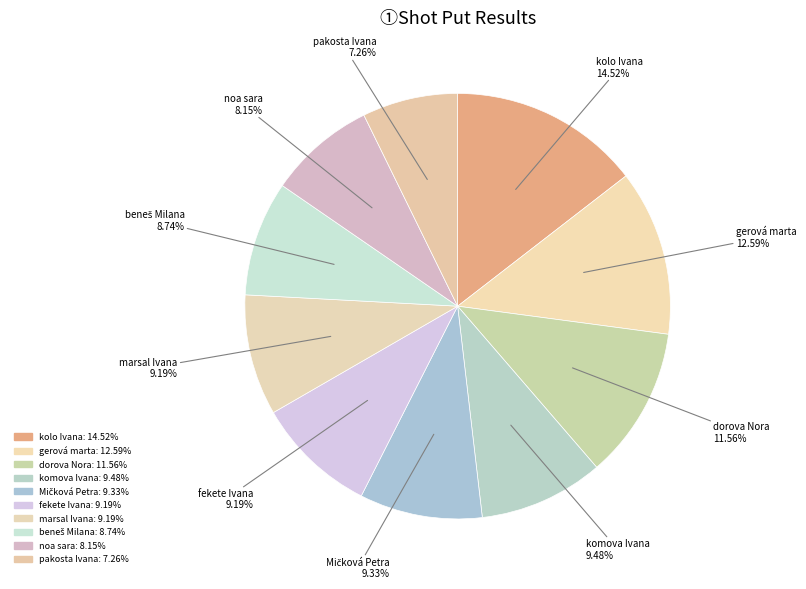

Is it true that fekete Ivana is 18% of the pie?

False